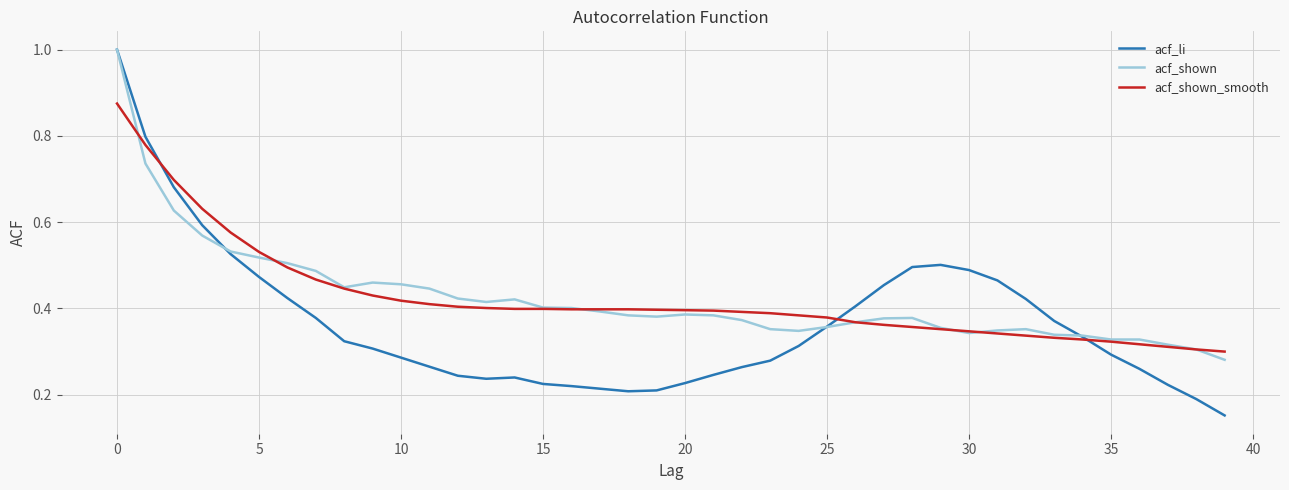

Which series has the largest range (max minus min)?

acf_li